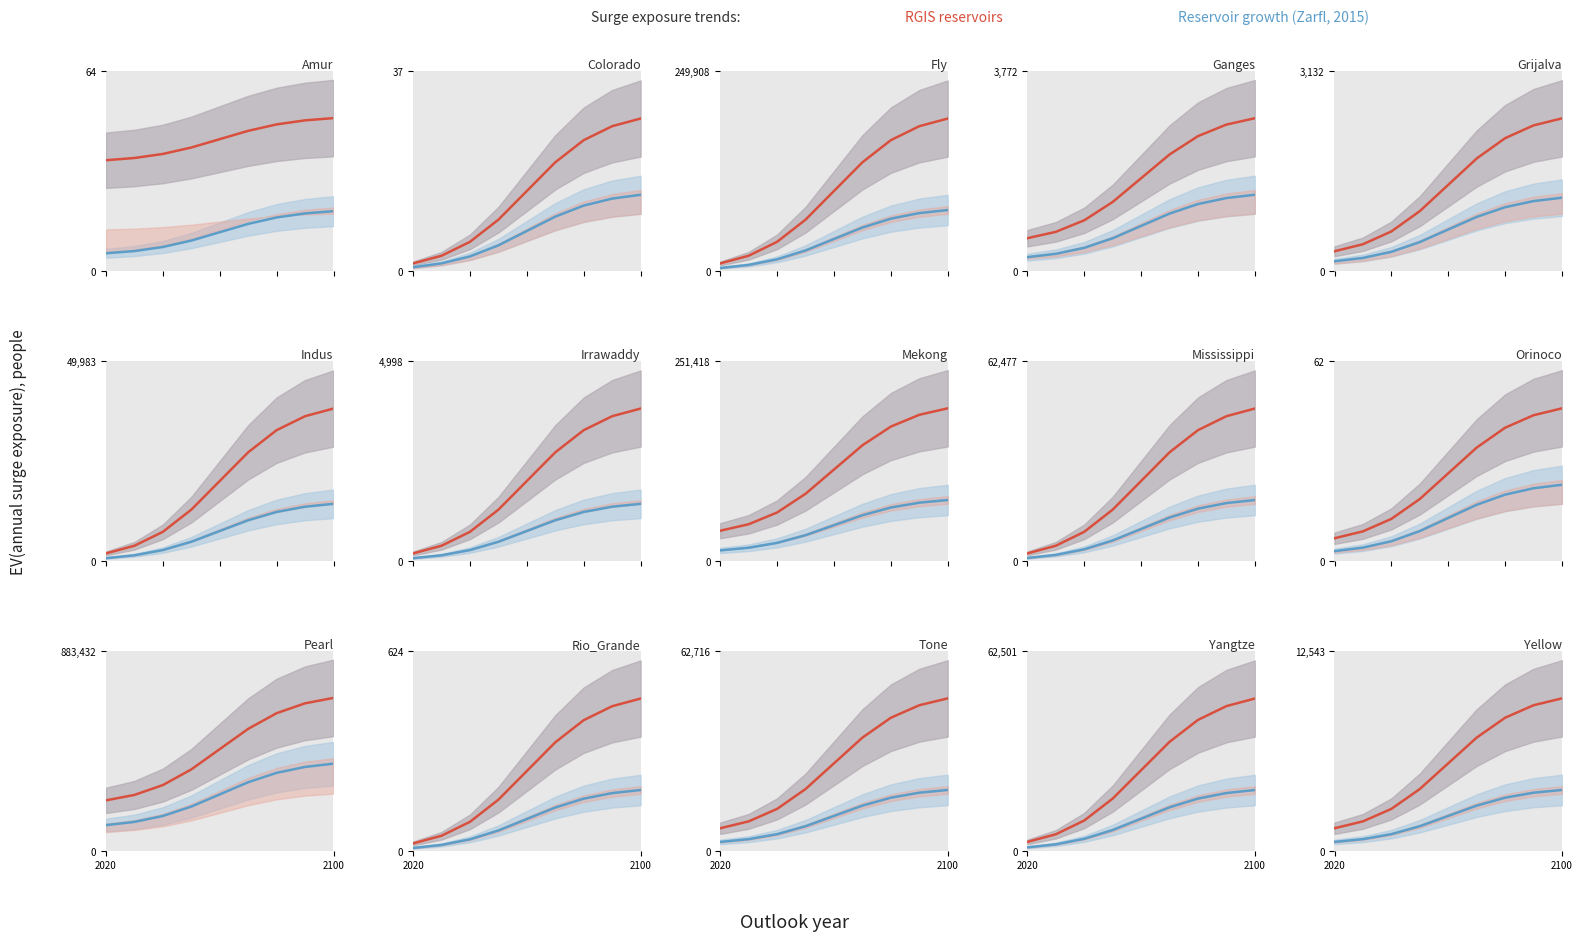

What are all the series names shown in the legend?

RGIS reservoirs, Reservoir growth (Zarfl, 2015)